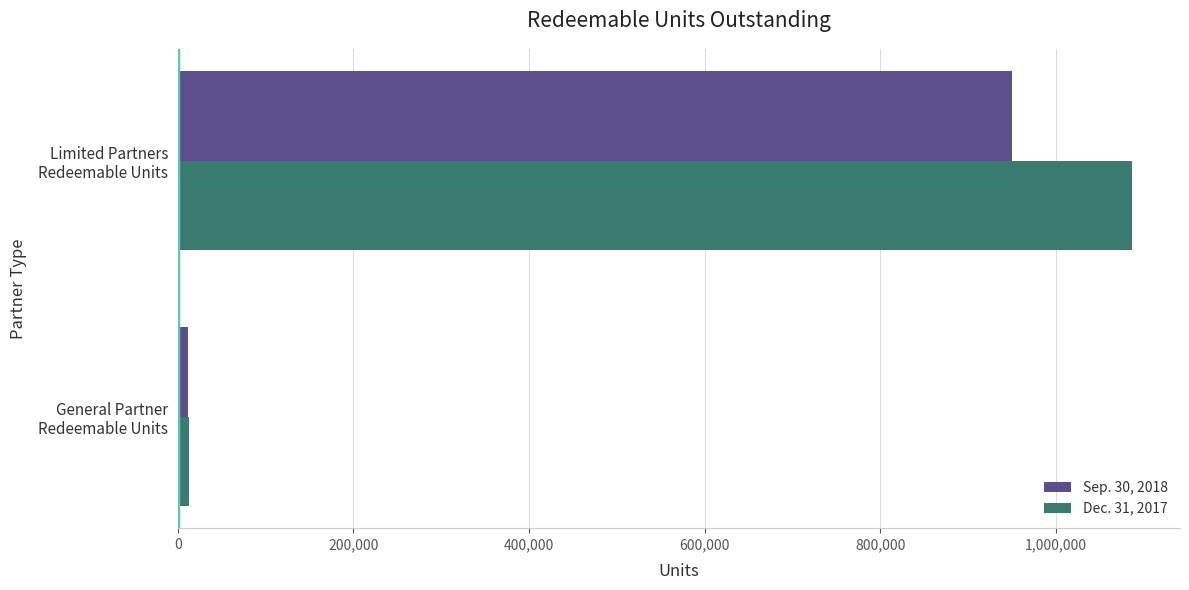

Rank the series by their average value, from lowest to highest.

Sep. 30, 2018, Dec. 31, 2017